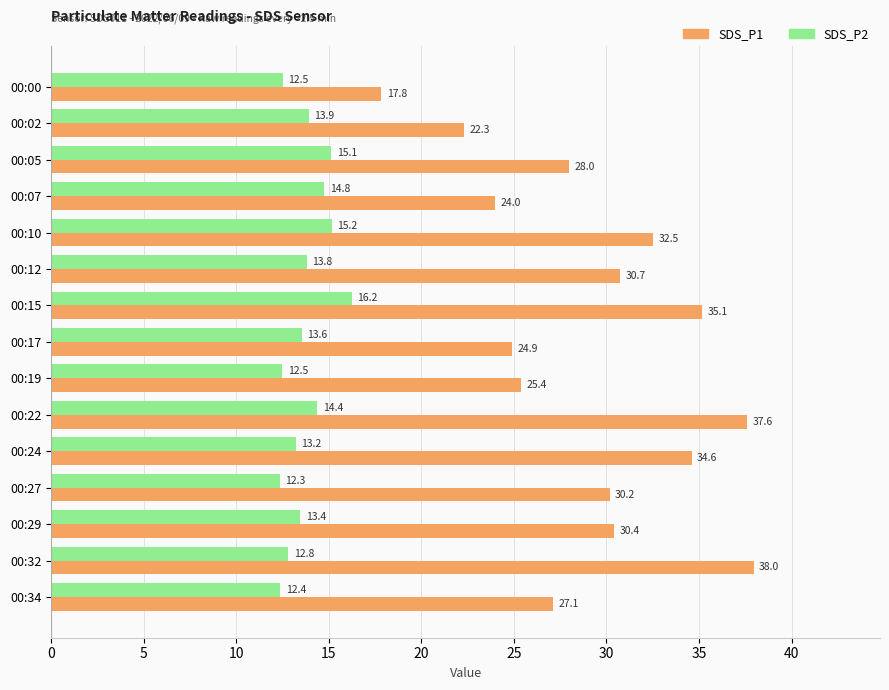

What is the maximum value for SDS_P1?

38.0